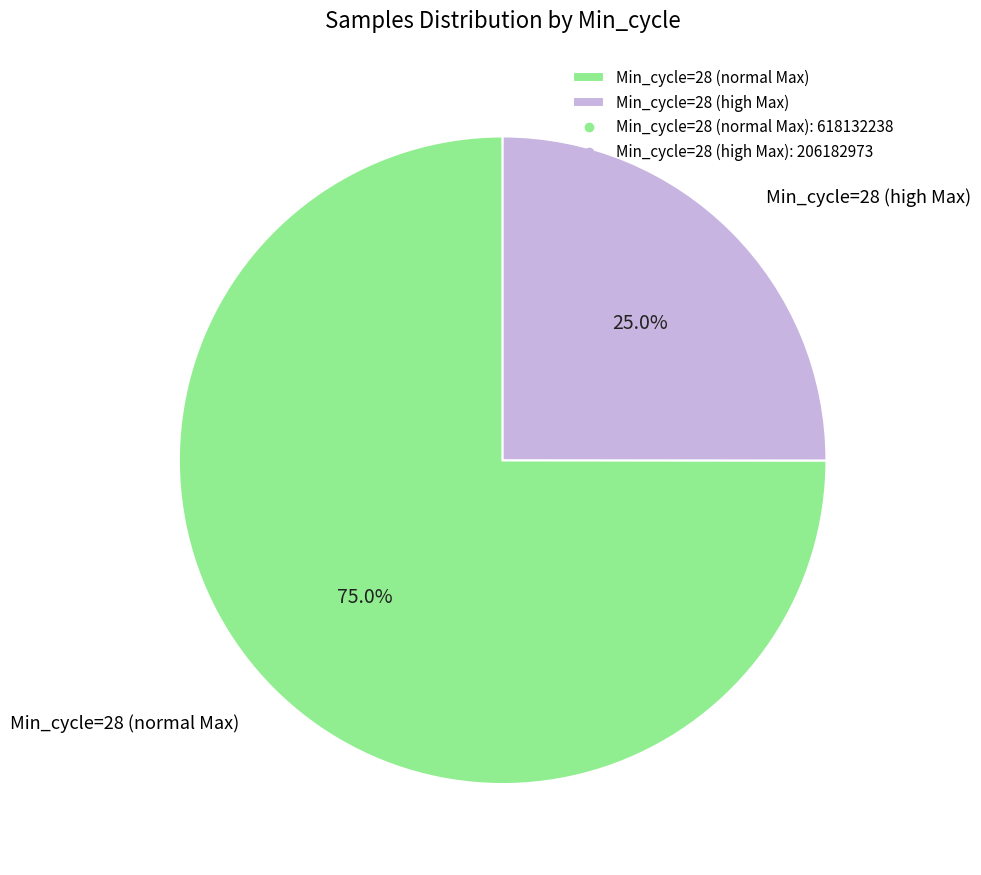

Rank the categories by value from lowest to highest.

Min_cycle=28 (high Max), Min_cycle=28 (normal Max)